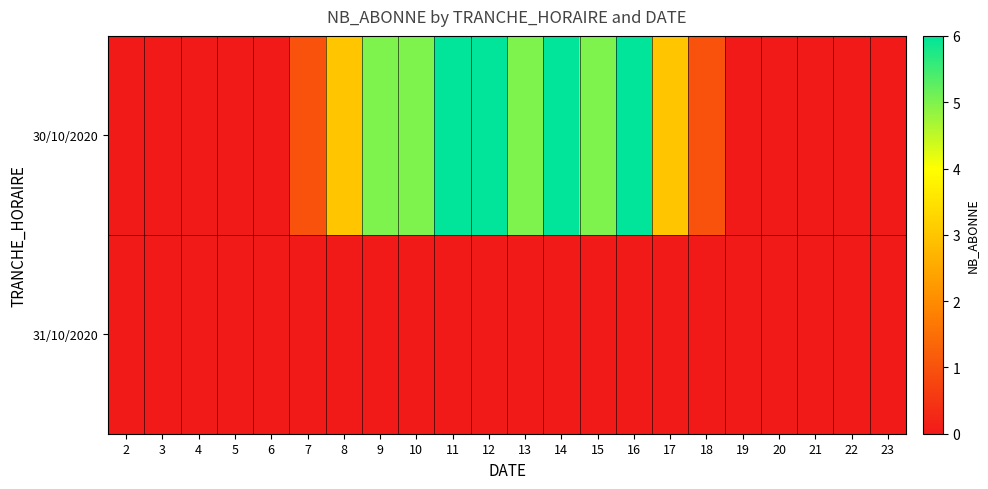

Reading left to right, what are all the values shown in this chart?

30/10/2020: 2=0	3=0	4=0	5=0	6=0	7=1	8=3	9=5	10=5	11=6	12=6	13=5	14=6	15=5	16=6	17=3	18=1	19=0	20=0	21=0	22=0	23=0
31/10/2020: 2=0	3=0	4=0	5=0	6=0	7=0	8=0	9=0	10=0	11=0	12=0	13=0	14=0	15=0	16=0	17=0	18=0	19=0	20=0	21=0	22=0	23=0